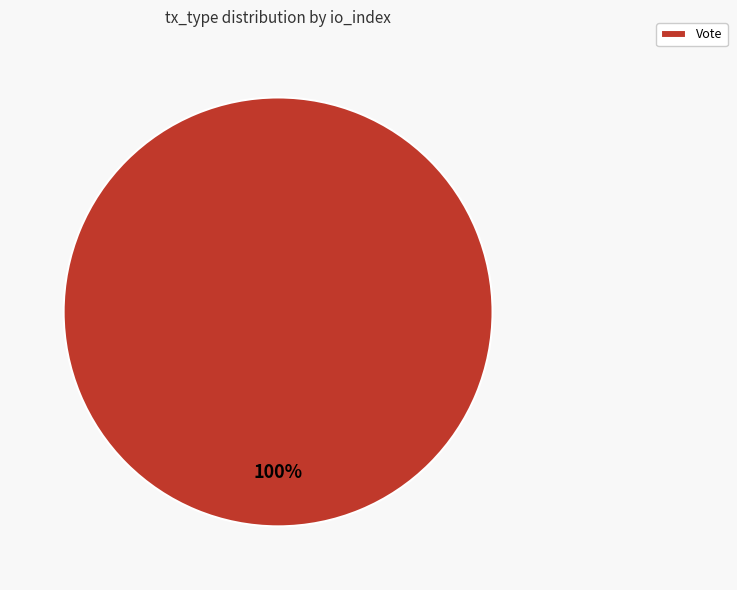

The Vote slice represents 100% of the pie. True or false?

True